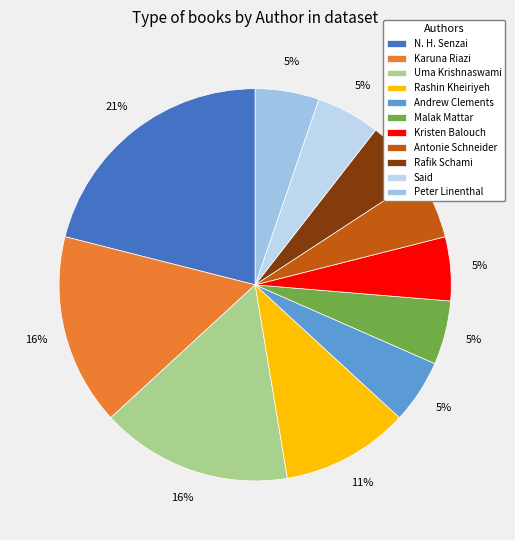

True or false: Peter Linenthal accounts for 5% of the total.

True